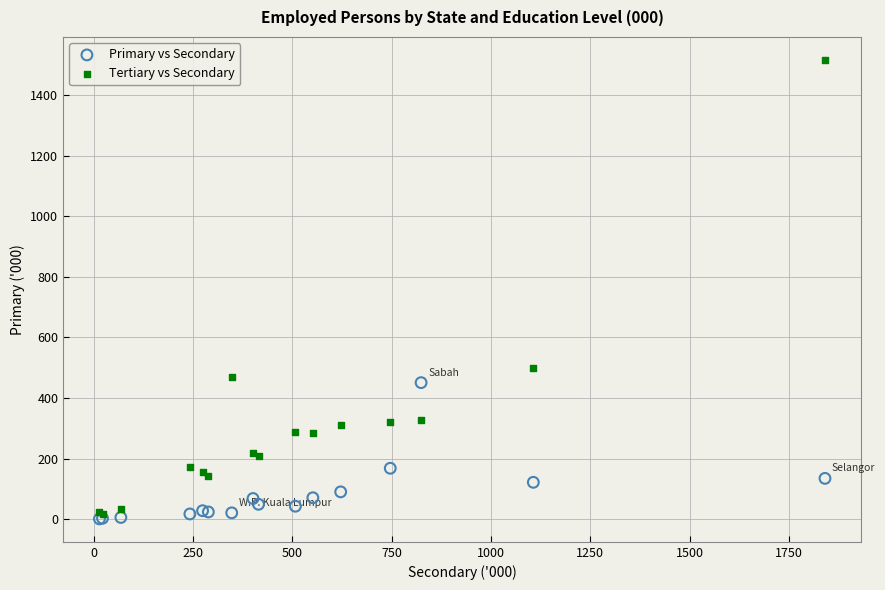

Which series has the largest Y range (max minus min)?

Tertiary vs Secondary